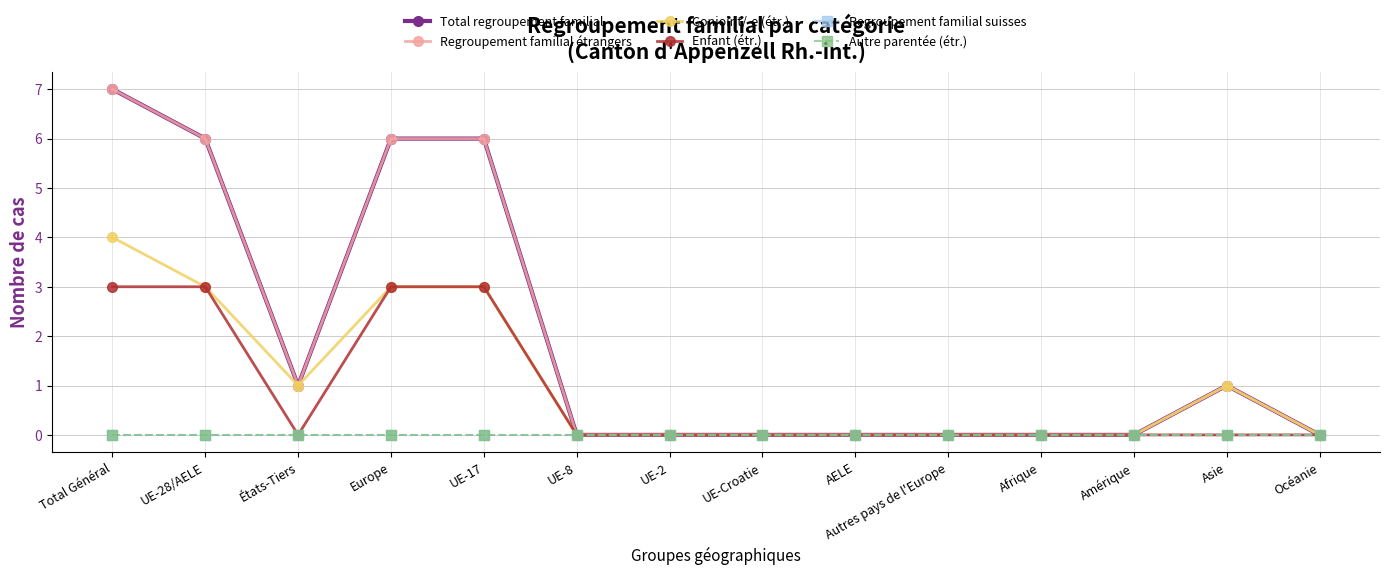

Which series has the widest spread of values?

Total regroupement familial